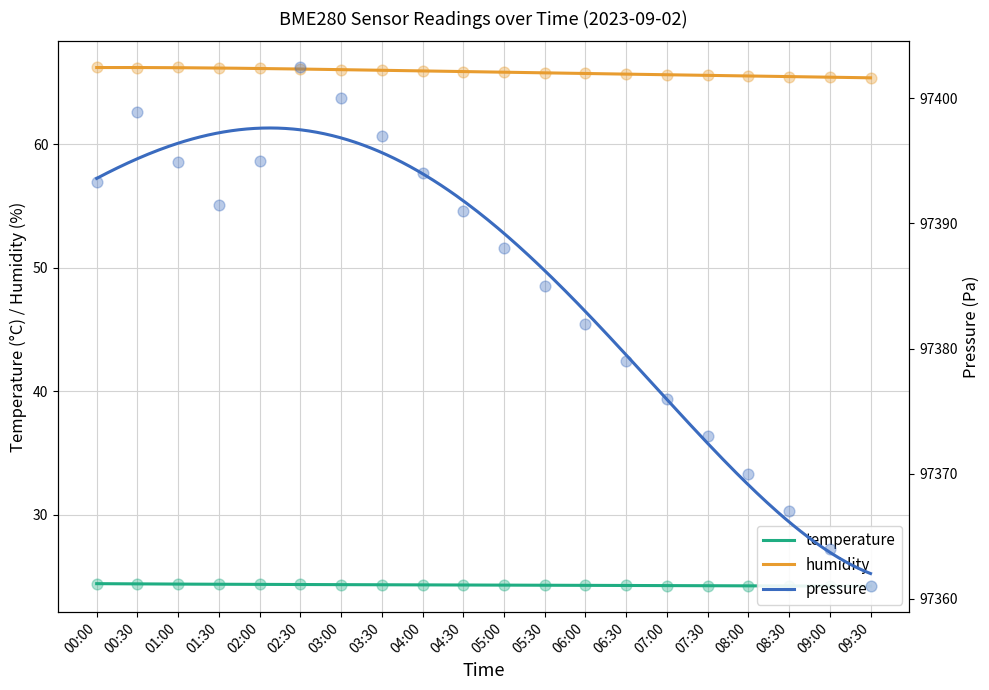

What is the total value across all series at 05:30?

97475.1